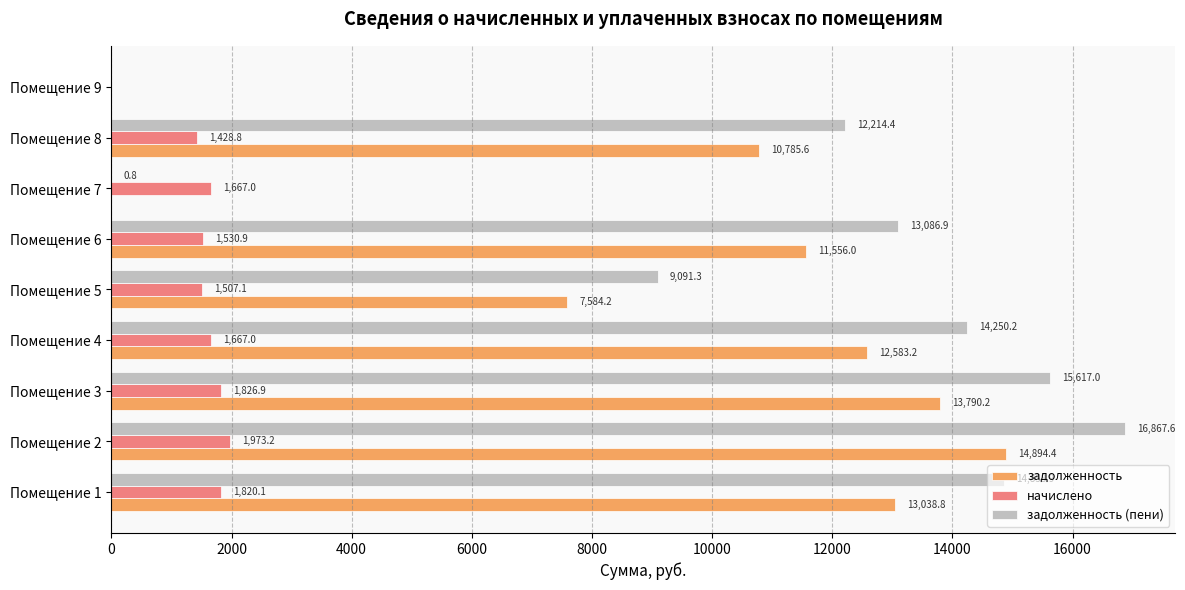

Is it true that задолженность equals 0.0 at Помещение 7?

True